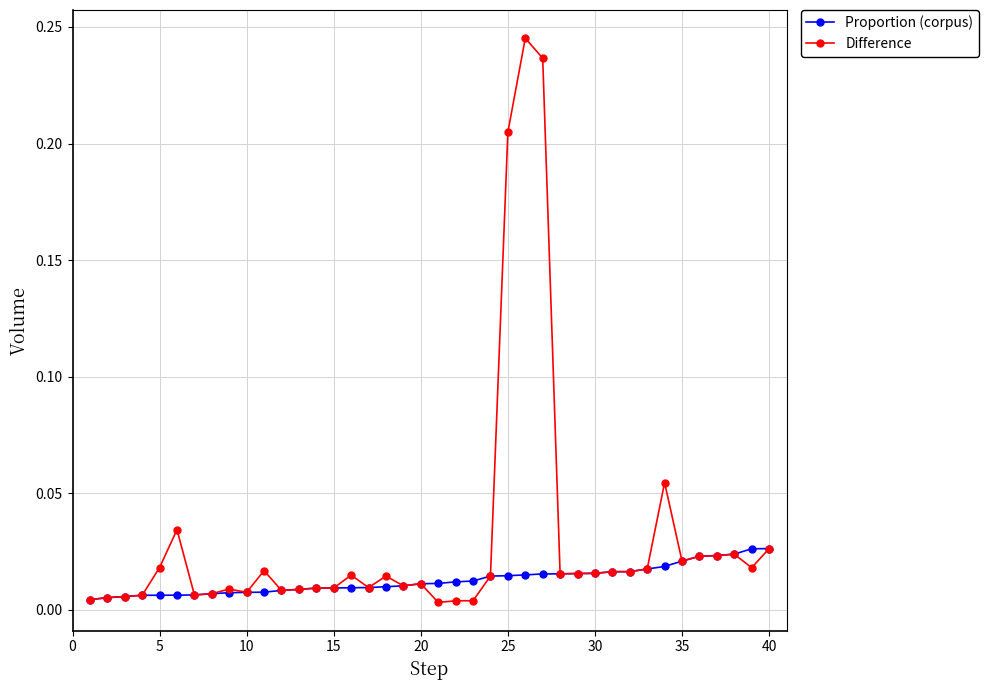

Which series has the widest spread of values?

Difference